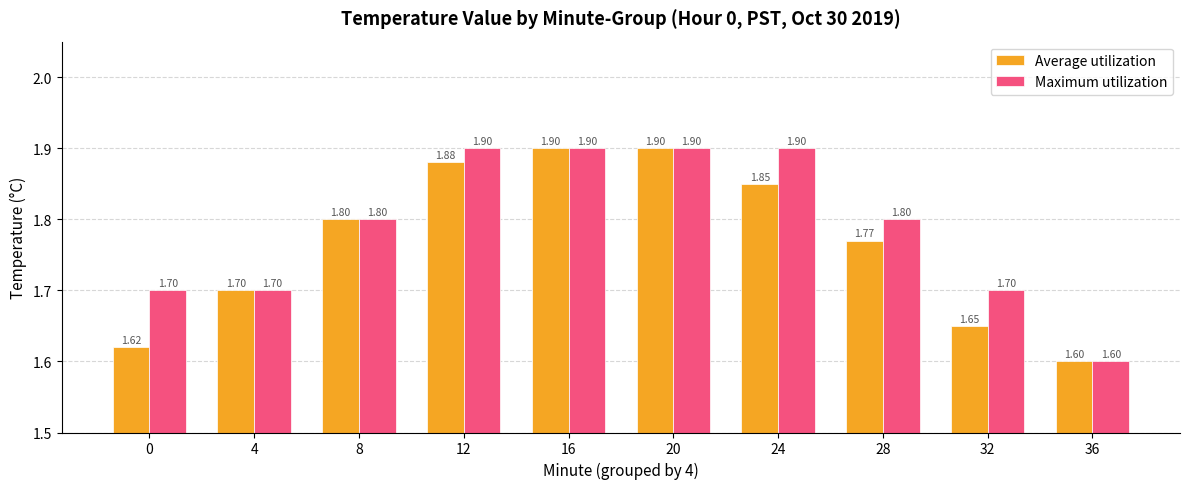

What is the difference between the second highest and minimum values in the Average utilization series?

0.3